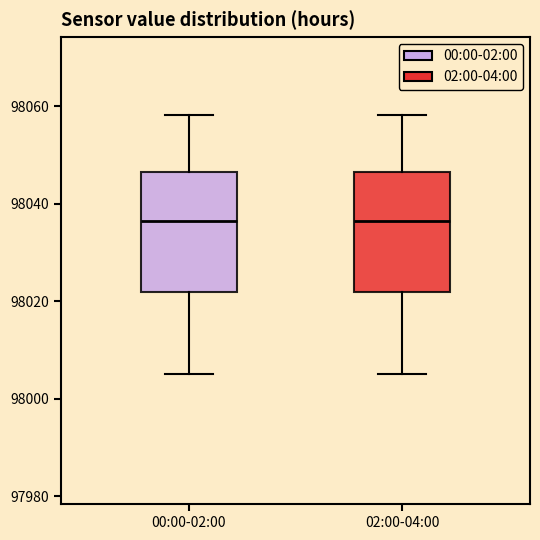

Reading left to right, transcribe this box plot: for each box, give where its median line is, the range the box spans, and where its two whiskers end, as read against the y-axis. The values are not printed on the chart, so give them approximately, as read against the axis.

00:00-02:00: median 98036, box 98022 to 98046, whiskers 98006 to 98058
02:00-04:00: median 98036, box 98022 to 98046, whiskers 98006 to 98058